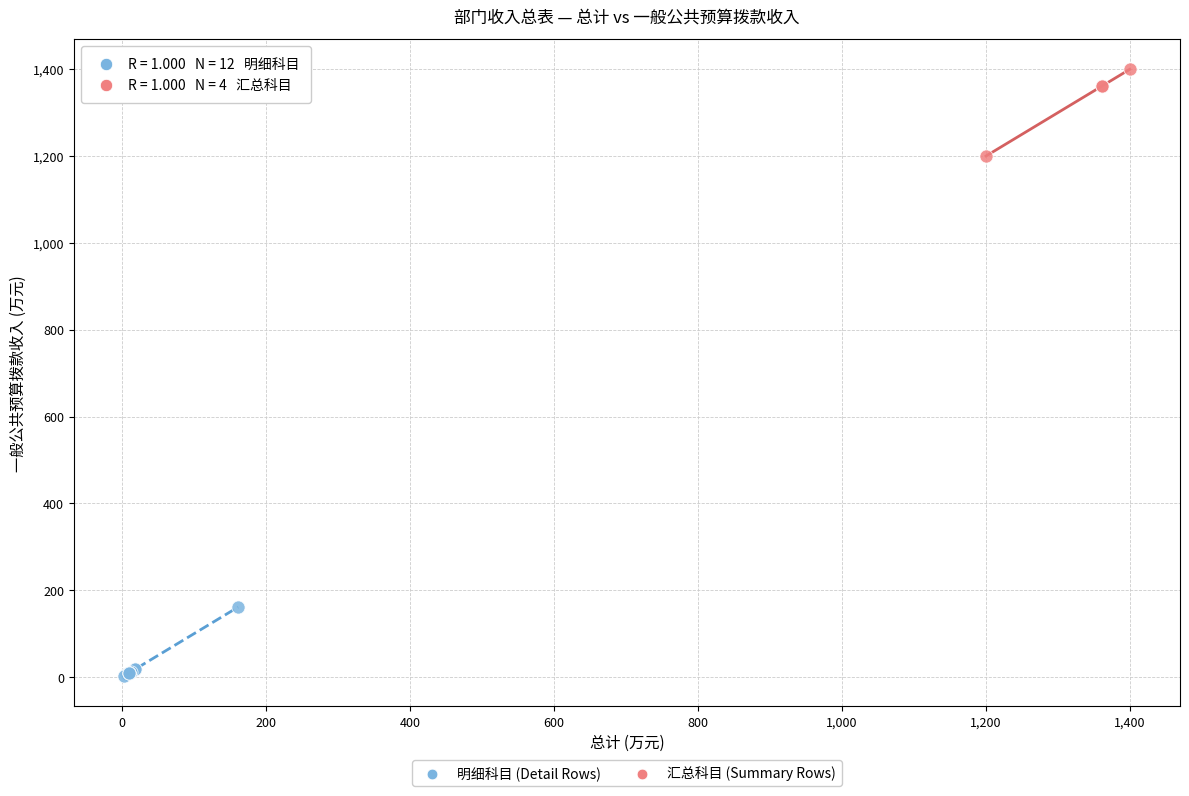

Which series reaches the maximum Y coordinate?

汇总科目 (Summary Rows)